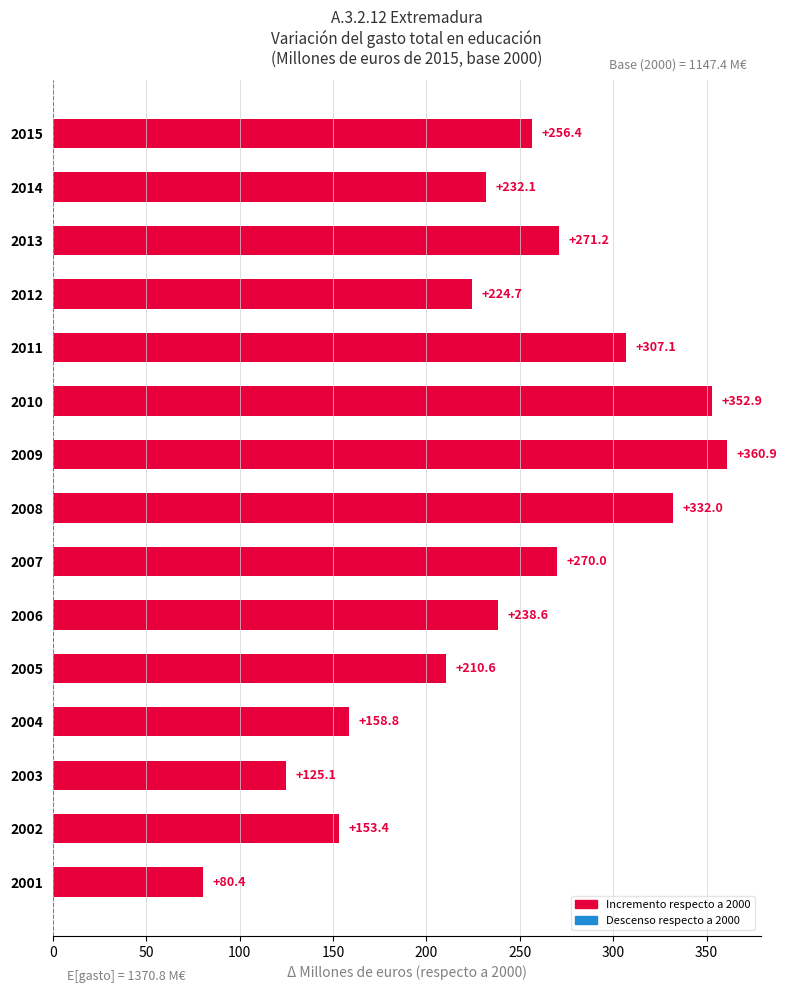

How many distinct data groups are displayed?

1